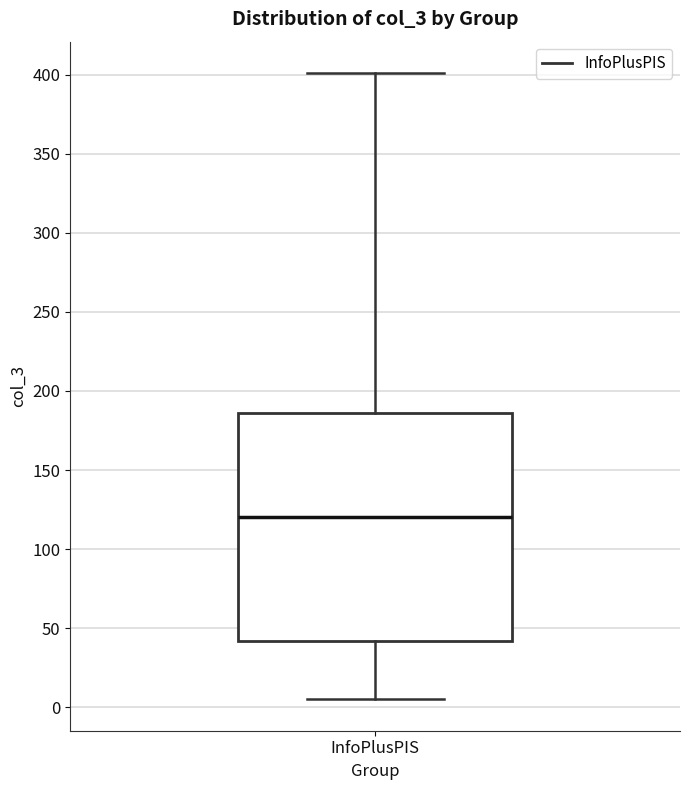

Where does the lower whisker of the box for InfoPlusPIS end on the y-axis? The values are not printed on the chart, so give them approximately, as read against the axis.

5